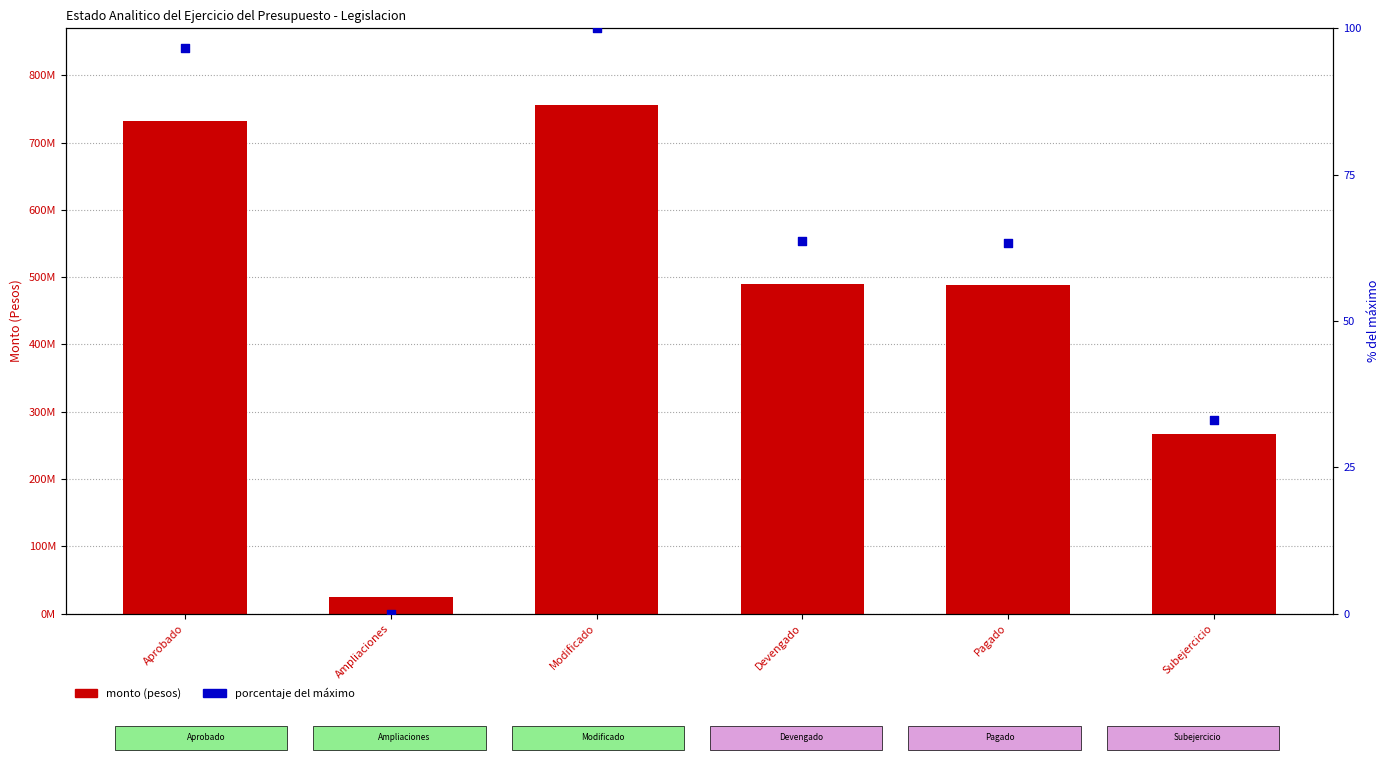

Which series has the largest Y range (max minus min)?

monto (pesos)